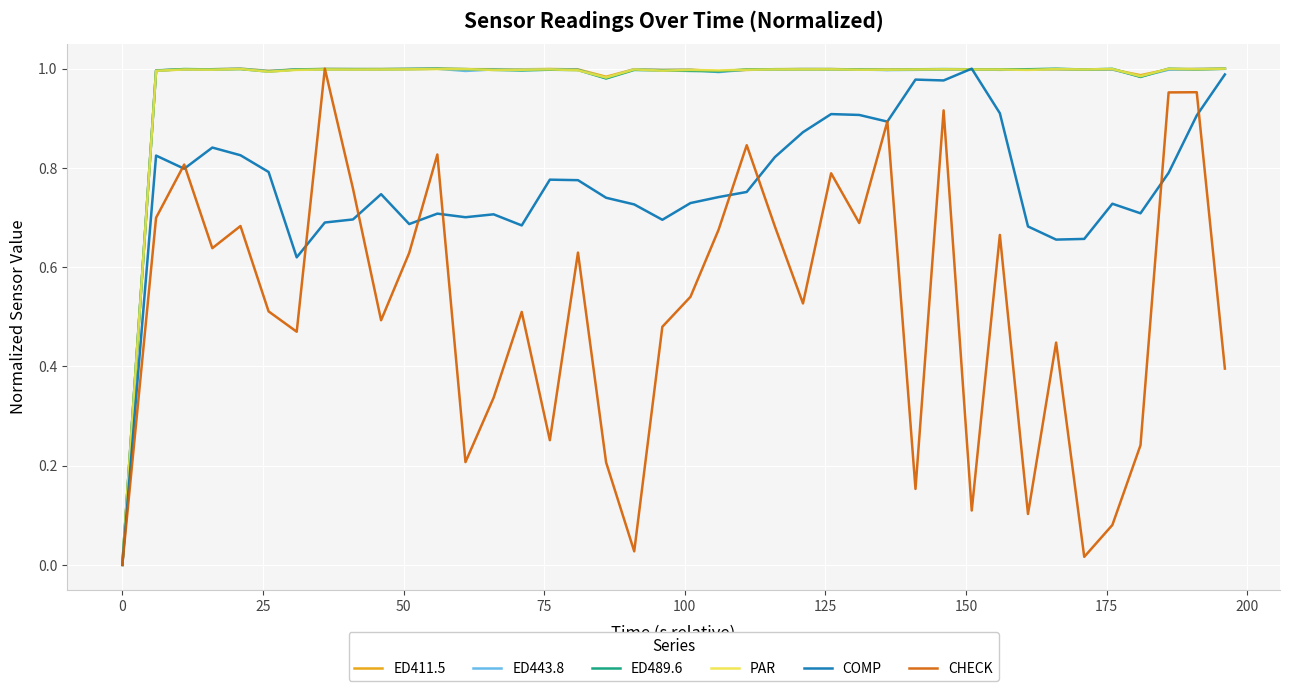

What is the sum of all ED411.5 values?

38.9